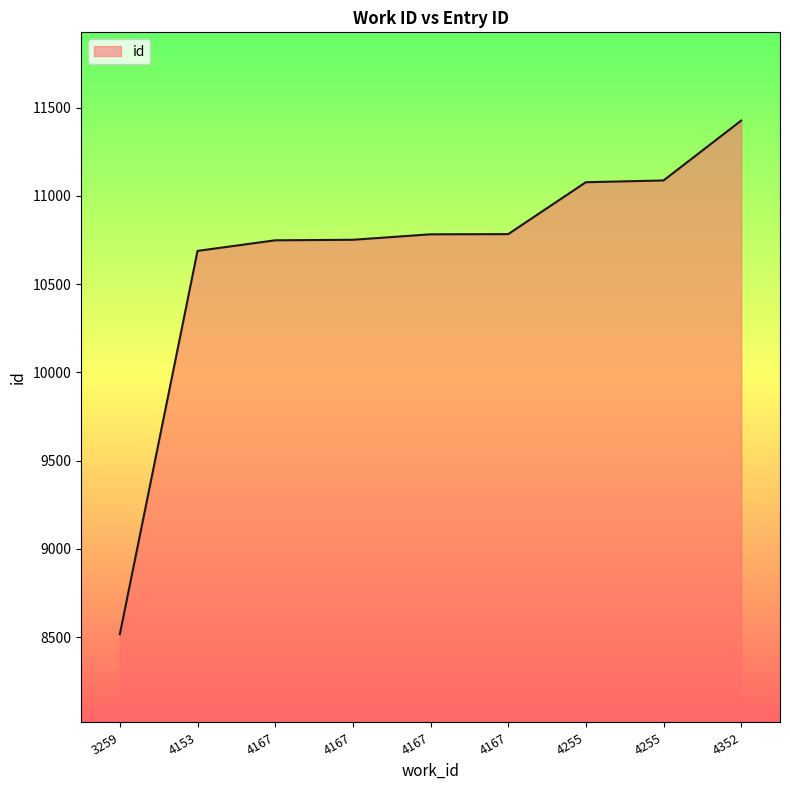

What is the difference between the maximum and minimum values?

2909